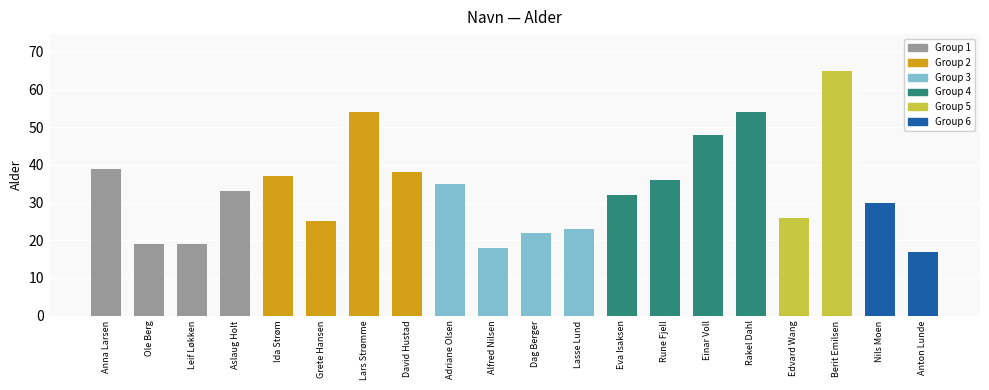

What position from the left is Grete Hansen?

6